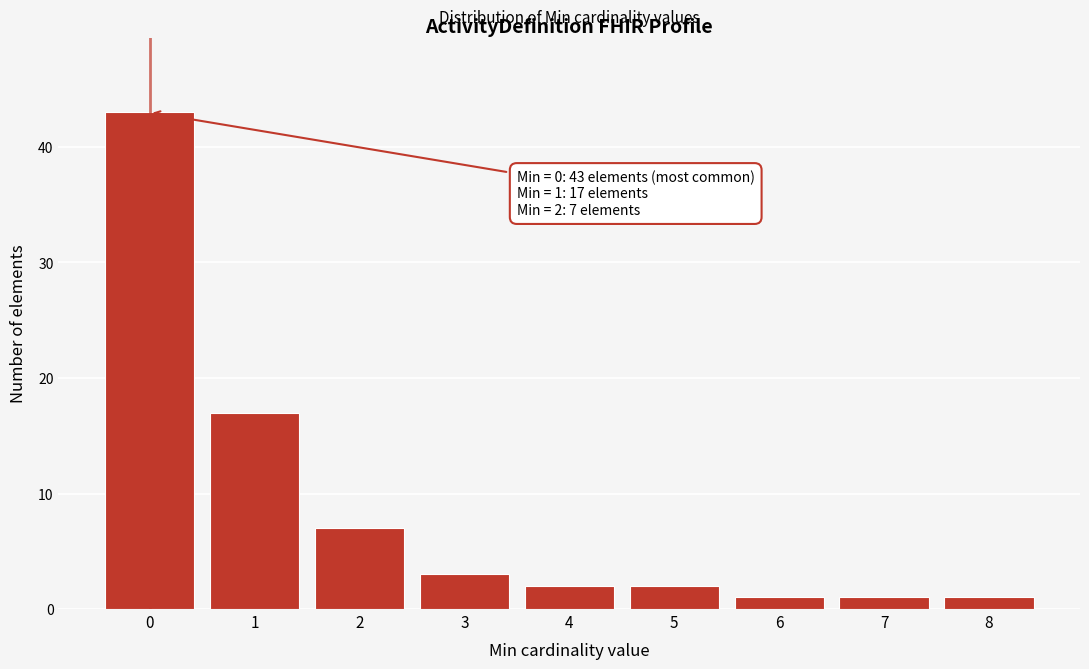

Reading left to right, extract all data points from this chart.

43	17	7	3	2	2	1	1	1